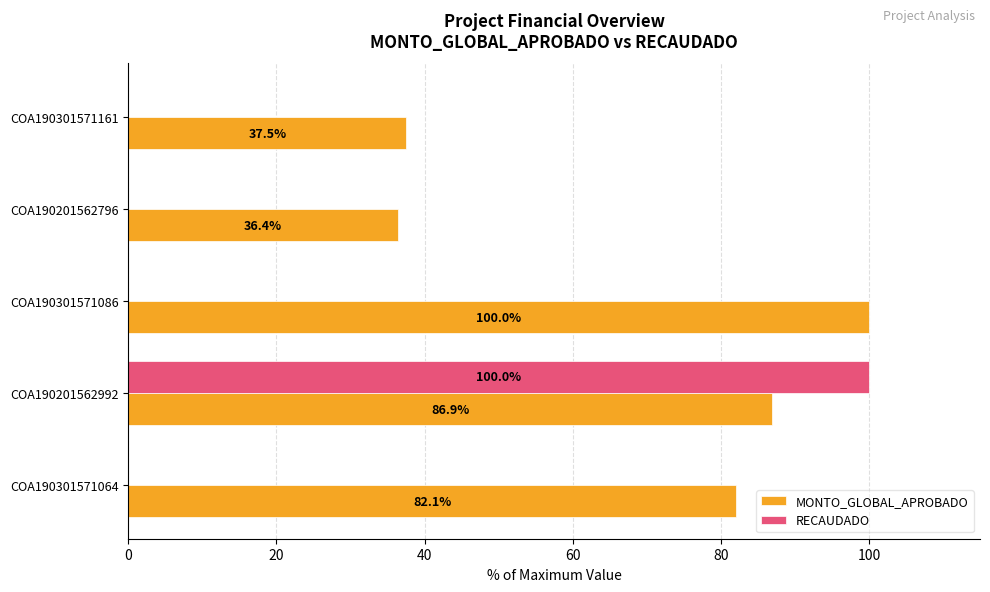

Is it true that RECAUDADO equals 0.0 at COA190301571086?

True